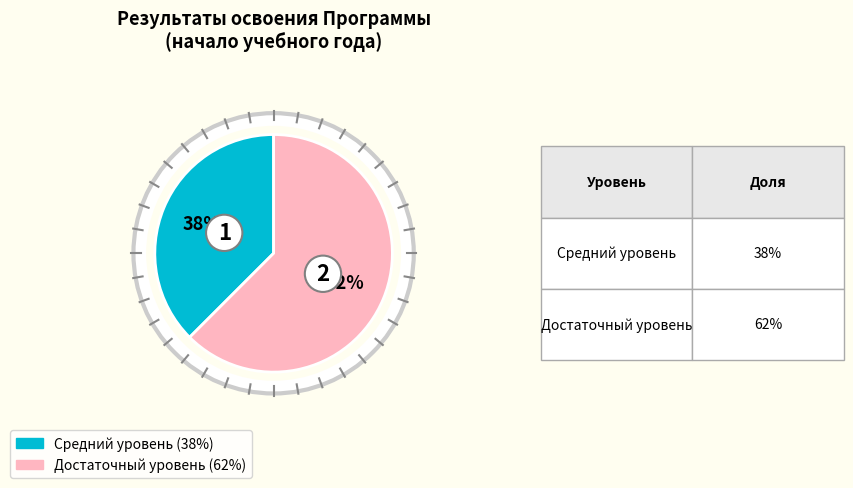

Does any single category account for the majority?

Yes